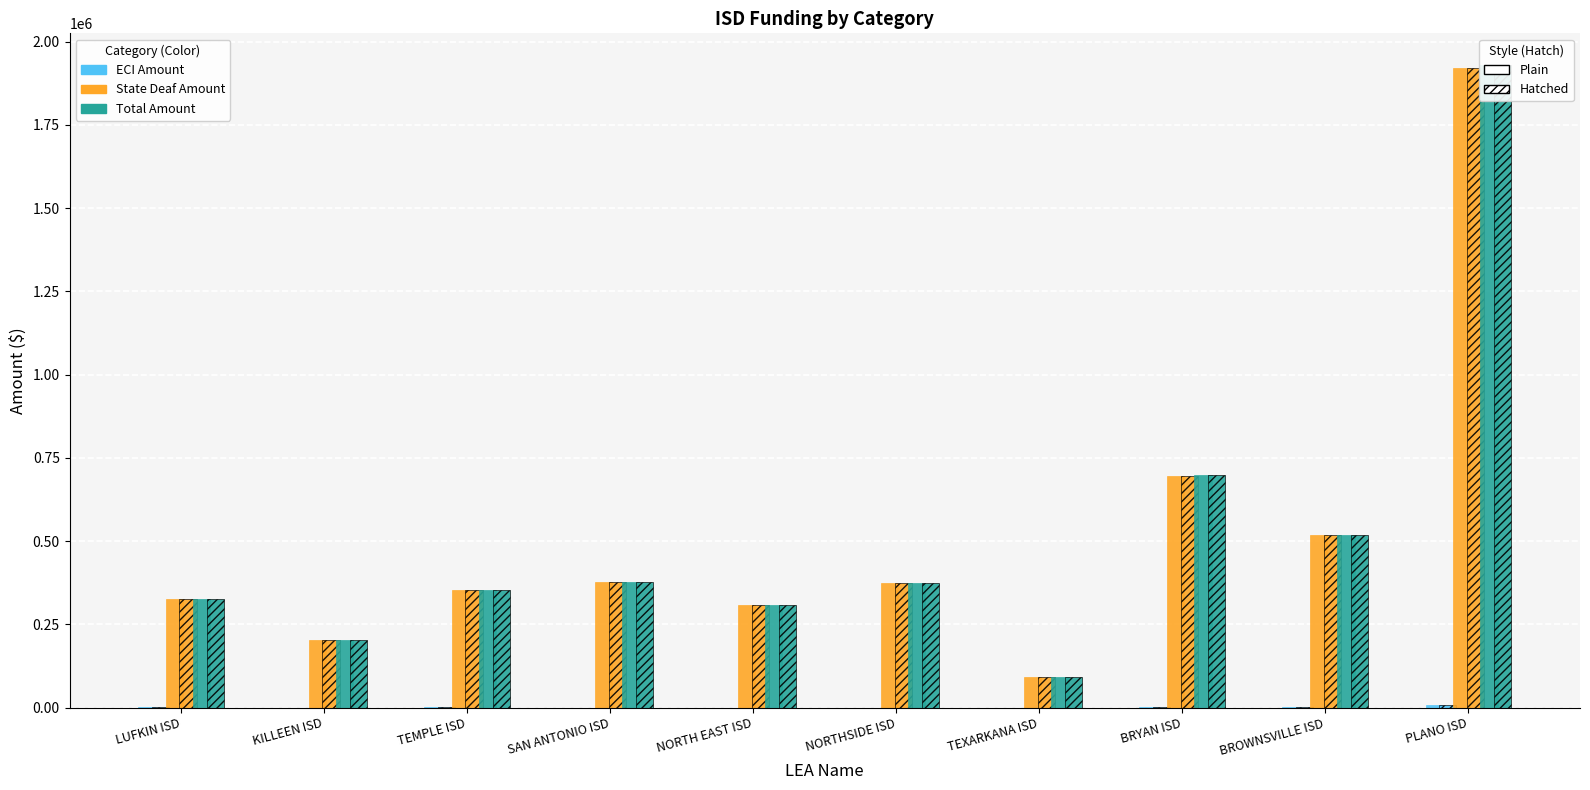

What are all the series names shown in the legend?

ECI Amount (Plain), ECI Amount (Hatched), State Deaf Amount (Plain), State Deaf Amount (Hatched), Total Amount (Plain), Total Amount (Hatched)